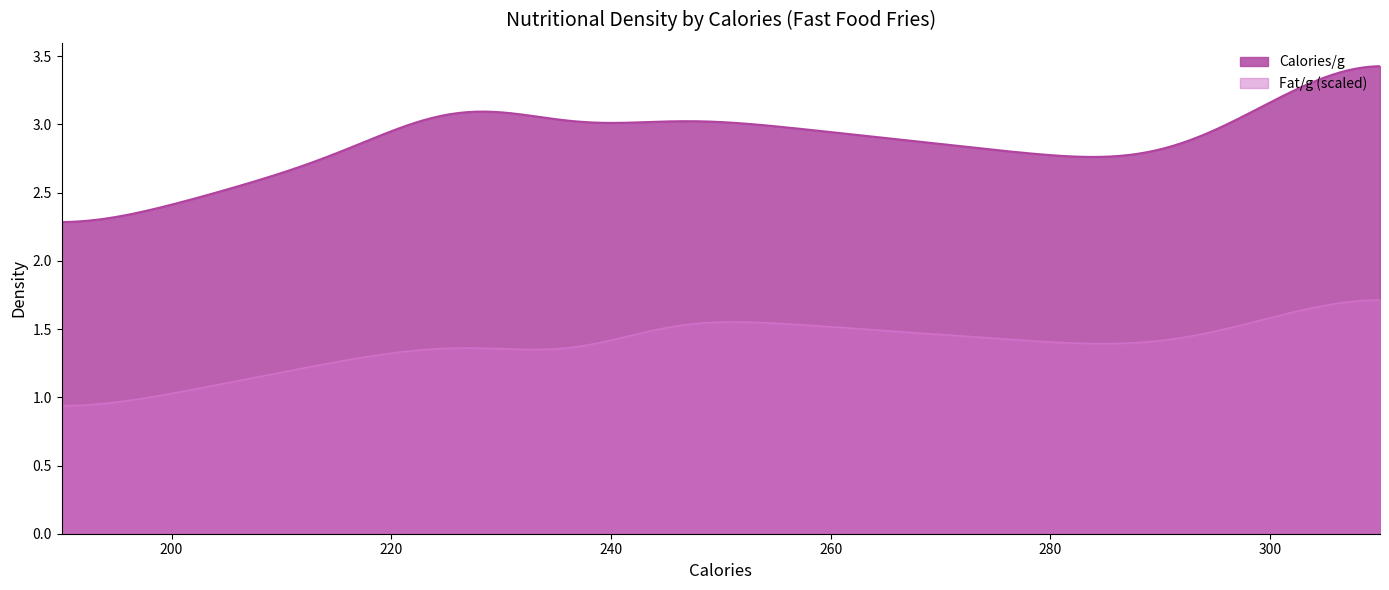

List the series in order of their peak value, lowest first.

Fat/g (scaled), Calories/g